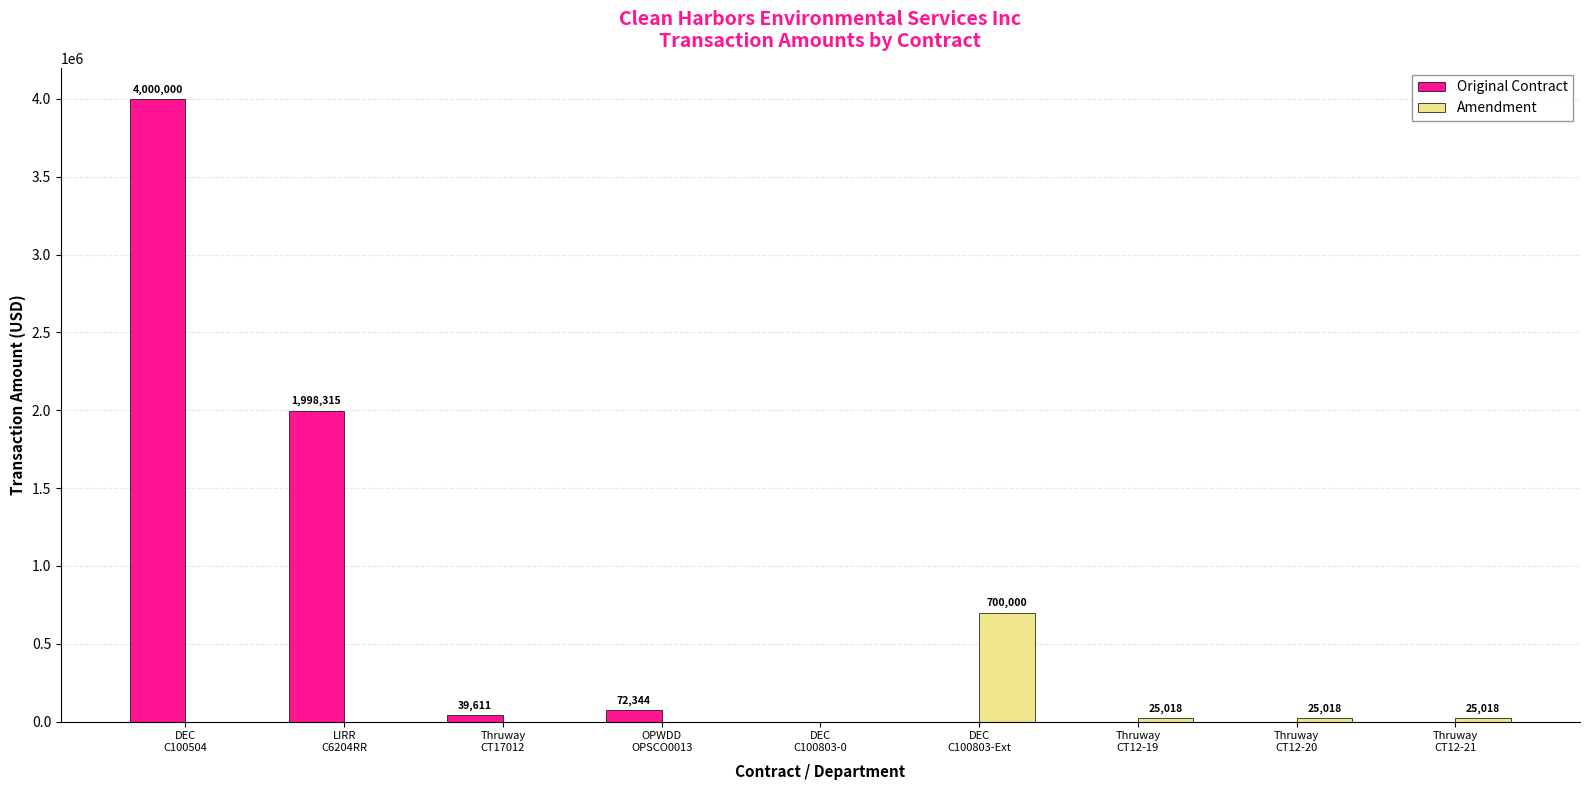

Reading left to right, extract all data points from this chart.

Original Contract: 4000000.0	1998315.0	39611.2	72344.5	0.0	0.0	0.0	0.0	0.0
Amendment: 0.0	0.0	0.0	0.0	0.0	700000.0	25017.6	25017.6	25017.6